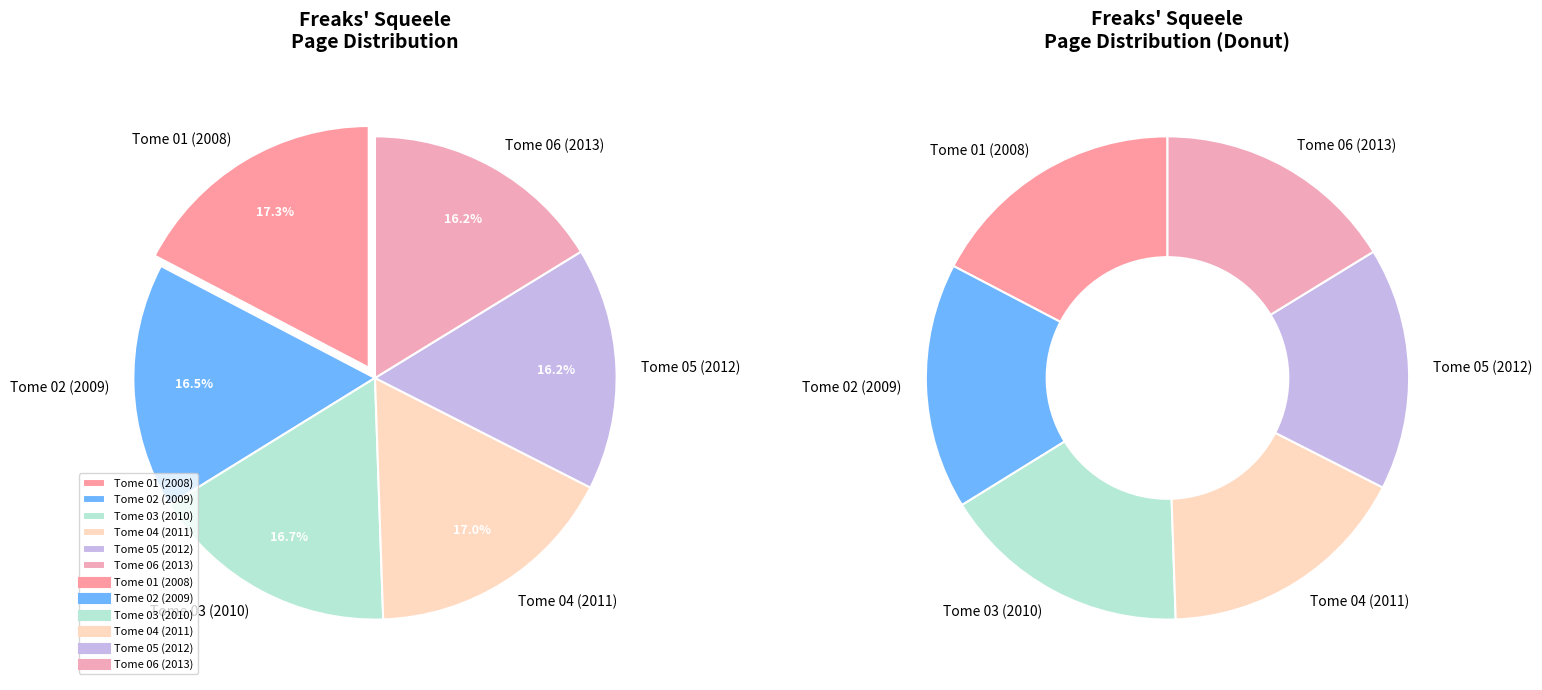

The Tome 05 (2012) slice represents 16% of the pie. True or false?

True